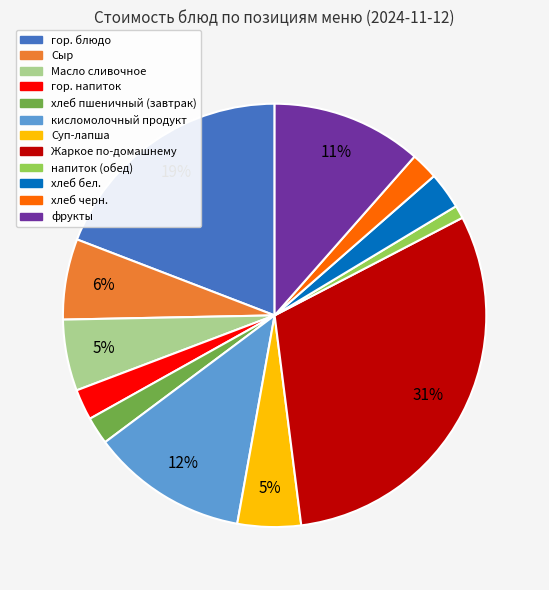

What percentage is the Жаркое по-домашнему slice, to the nearest percent?

31%